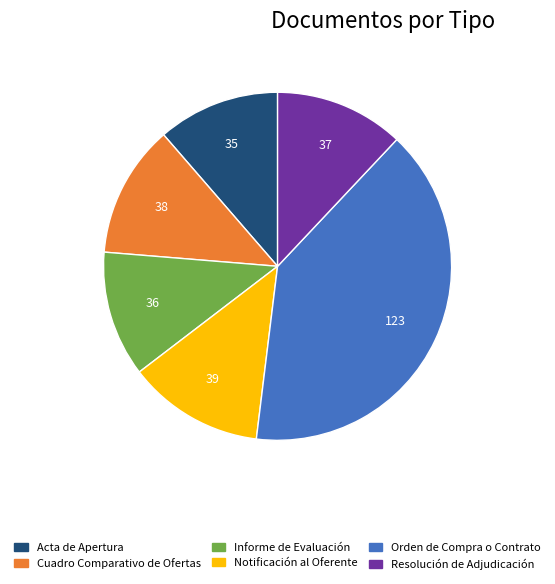

What is the largest slice in the pie chart?

Orden de Compra o Contrato